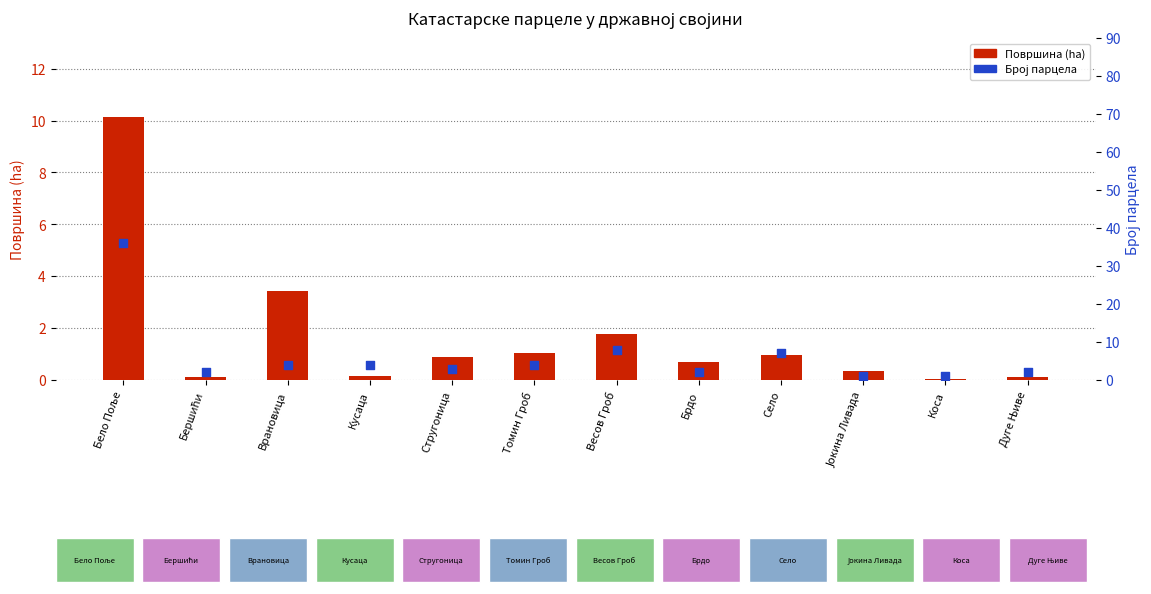

Is the value of Површина (ha) at Весов Гроб greater than the value of Број парцела at Бершићи?

No